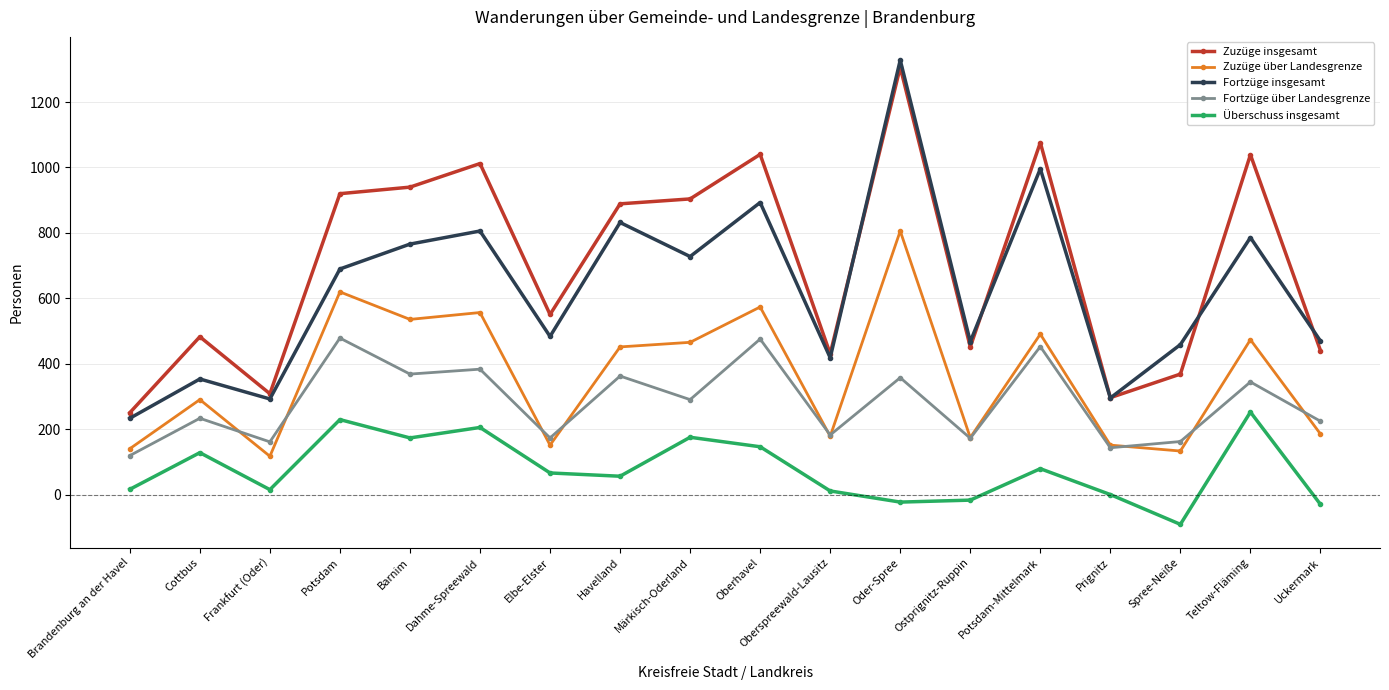

What is the average value of the Fortzüge insgesamt series?

628